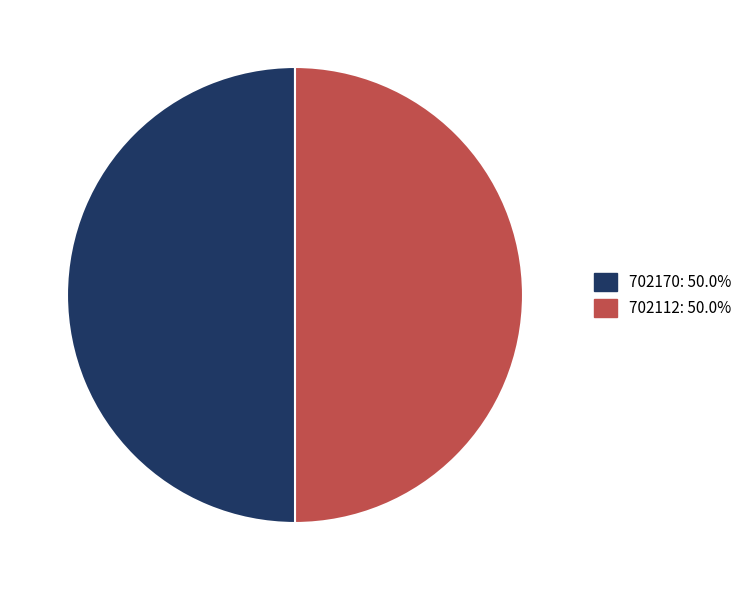

Count the number of slices in the pie.

2